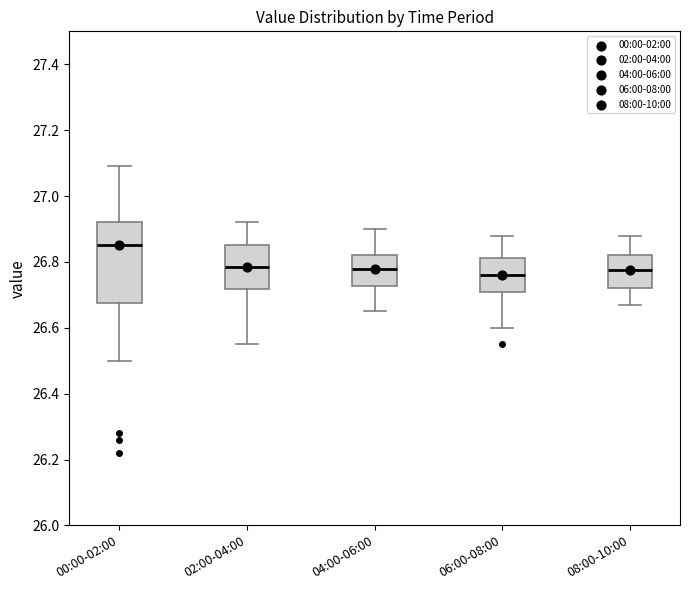

Reading left to right, transcribe this box plot: for each box, give where its median line is, the range the box spans, and where its two whiskers end, as read against the y-axis. The values are not printed on the chart, so give them approximately, as read against the axis.

00:00-02:00: median 26.86, box 26.68 to 26.92, whiskers 26.50 to 27.10
02:00-04:00: median 26.78, box 26.72 to 26.86, whiskers 26.56 to 26.92
04:00-06:00: median 26.78, box 26.72 to 26.82, whiskers 26.66 to 26.90
06:00-08:00: median 26.76, box 26.72 to 26.82, whiskers 26.60 to 26.88
08:00-10:00: median 26.78, box 26.72 to 26.82, whiskers 26.68 to 26.88